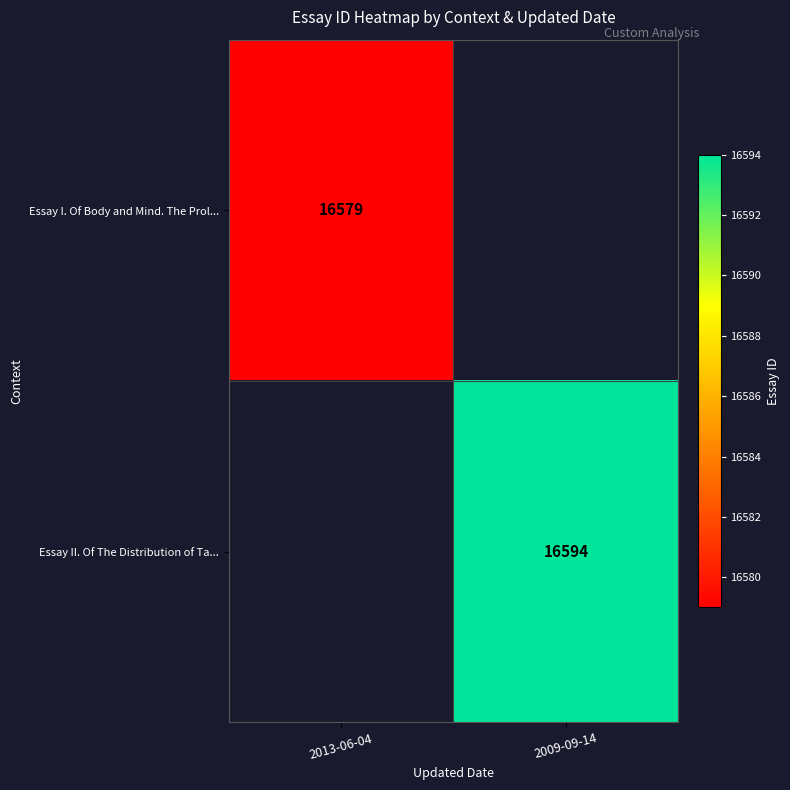

At how many categories does at least one series exceed 16591?

1